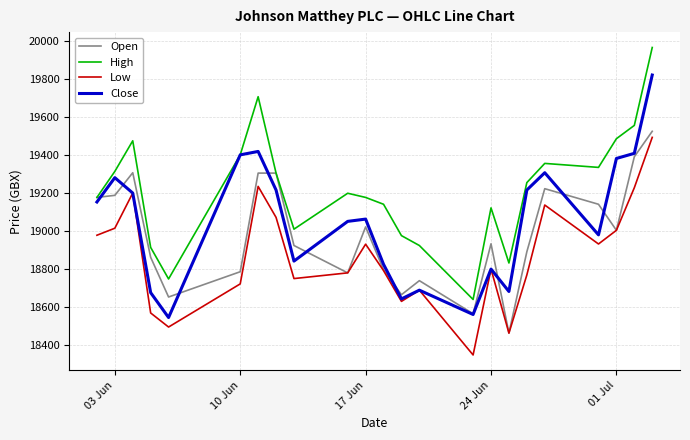

How many categories are shown in the chart?

23